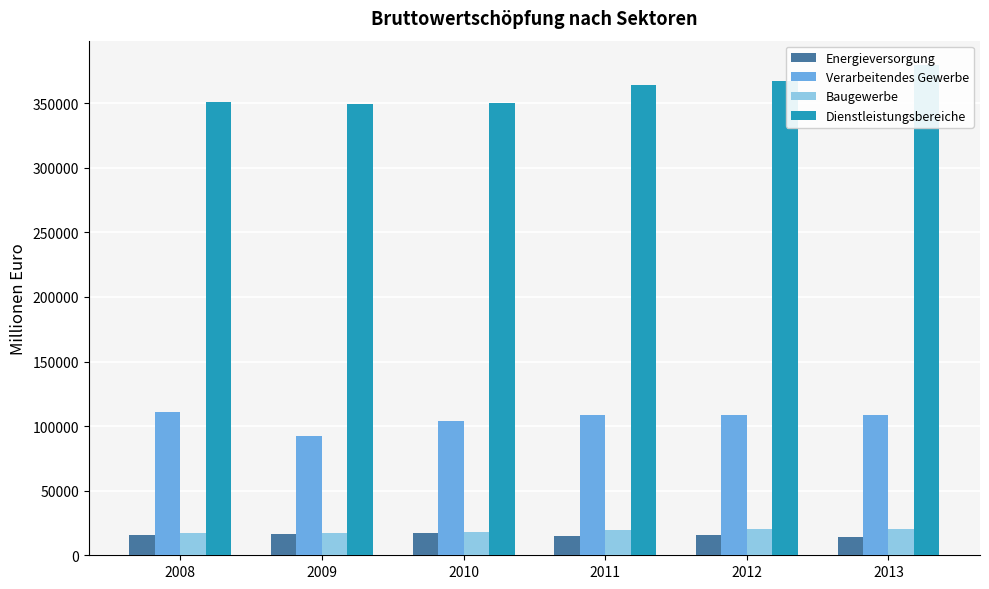

What is the average value of the Dienstleistungsbereiche series?

360214